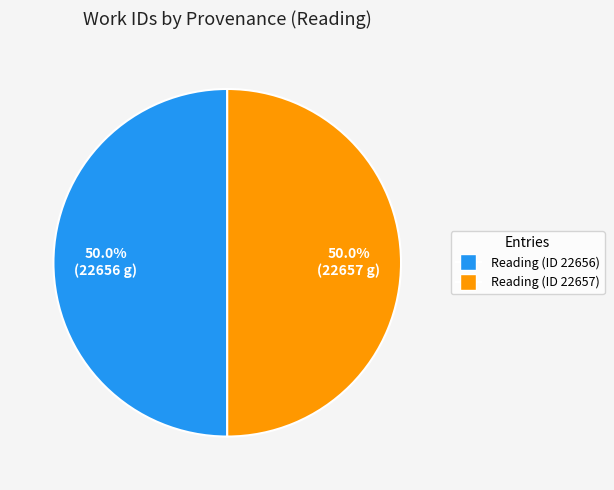

Combined, what portion of the pie is Reading (ID 22657) and Reading (ID 22656)?

100.0%